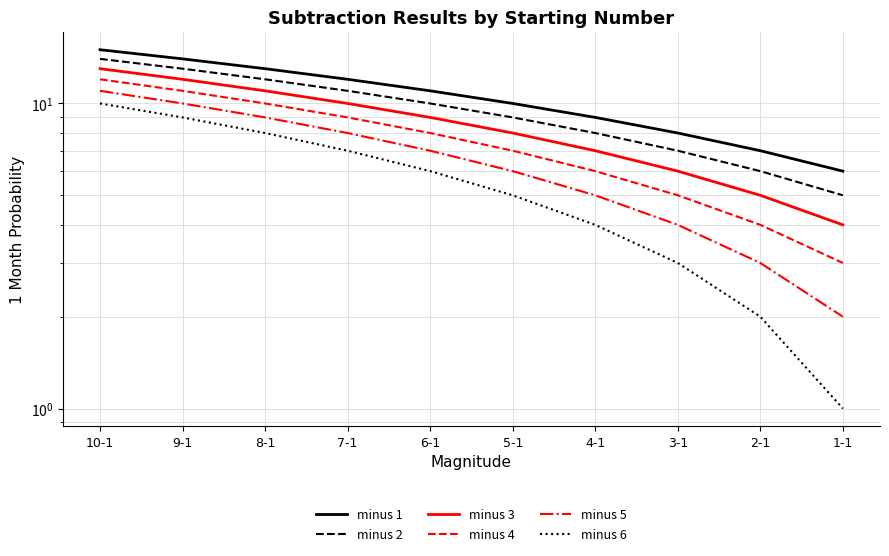

What is the greatest value displayed?

15